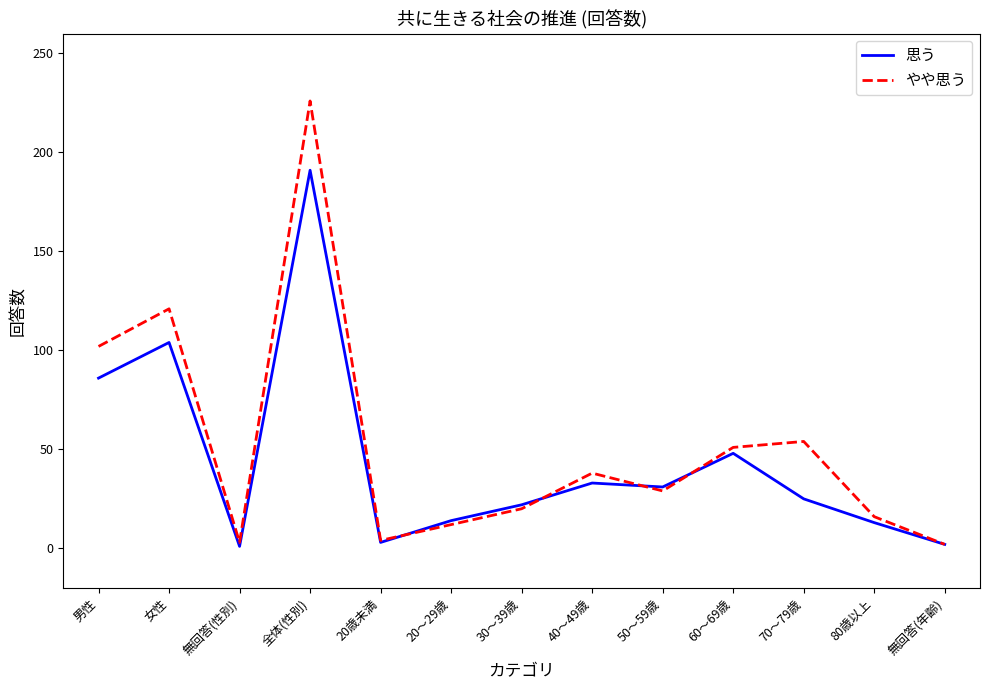

What is the spread (max minus min) of values at 70～79歳?

29